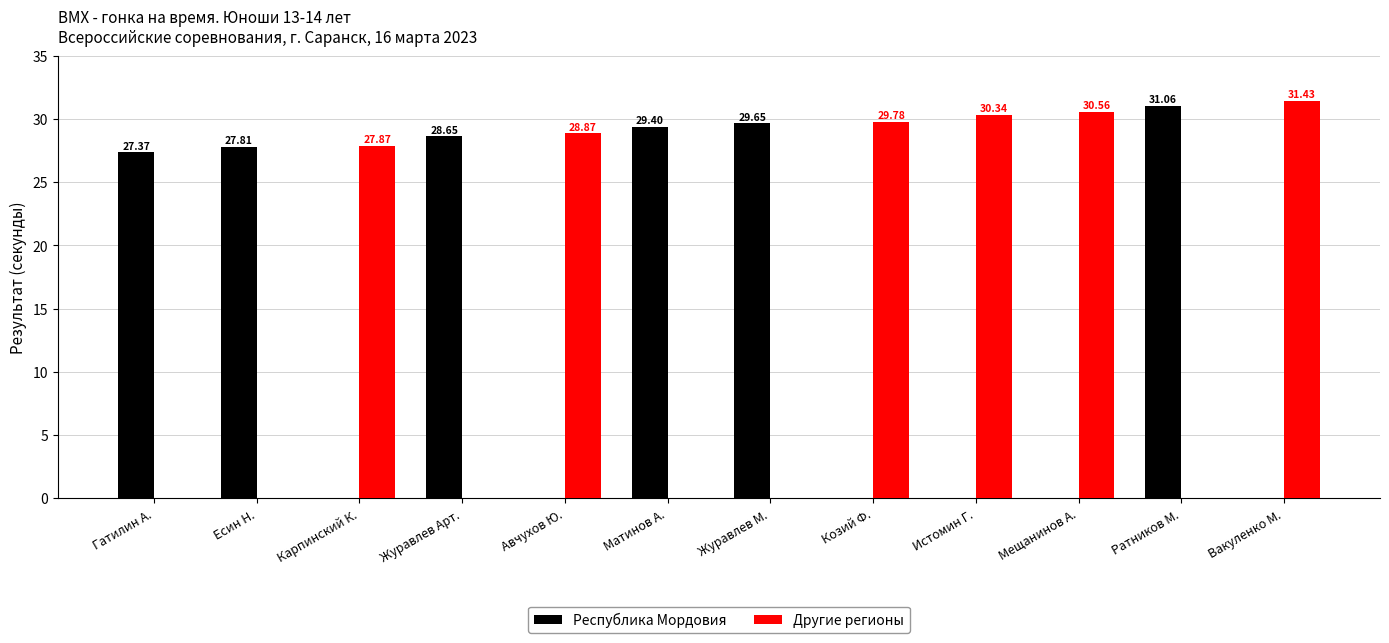

At which category is the sum across all series the highest?

Вакуленко М.